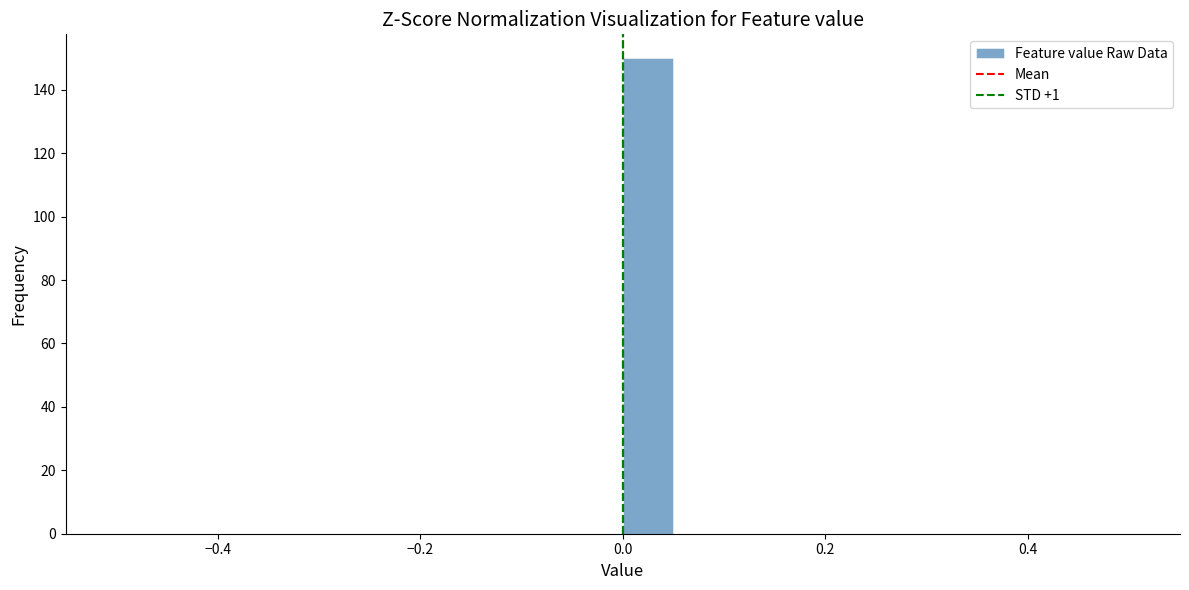

Read against the x-axis, roughly where is the centre of the tallest bar?

0.02